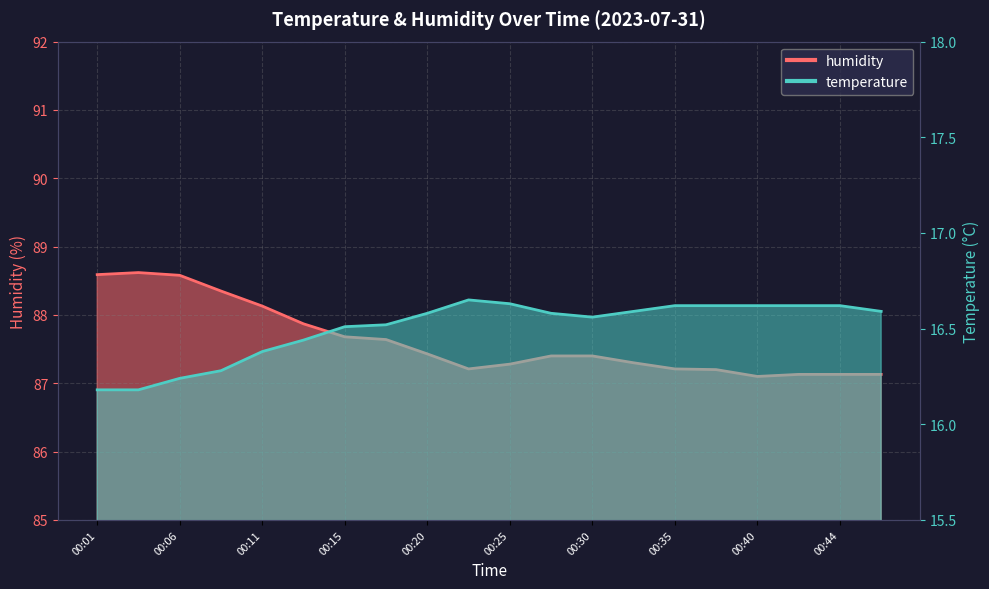

Reading right to left, transcribe all the data shown in this chart.

temperature: 00:47=16.6	00:44=16.6	00:42=16.6	00:40=16.6	00:37=16.6	00:35=16.6	00:32=16.6	00:30=16.6	00:27=16.6	00:25=16.6	00:23=16.6	00:20=16.6	00:18=16.5	00:15=16.5	00:13=16.4	00:11=16.4	00:08=16.3	00:06=16.2	00:03=16.2	00:01=16.2
humidity: 00:47=87.1	00:44=87.1	00:42=87.1	00:40=87.1	00:37=87.2	00:35=87.2	00:32=87.3	00:30=87.4	00:27=87.4	00:25=87.3	00:23=87.2	00:20=87.4	00:18=87.6	00:15=87.7	00:13=87.9	00:11=88.1	00:08=88.3	00:06=88.6	00:03=88.6	00:01=88.6